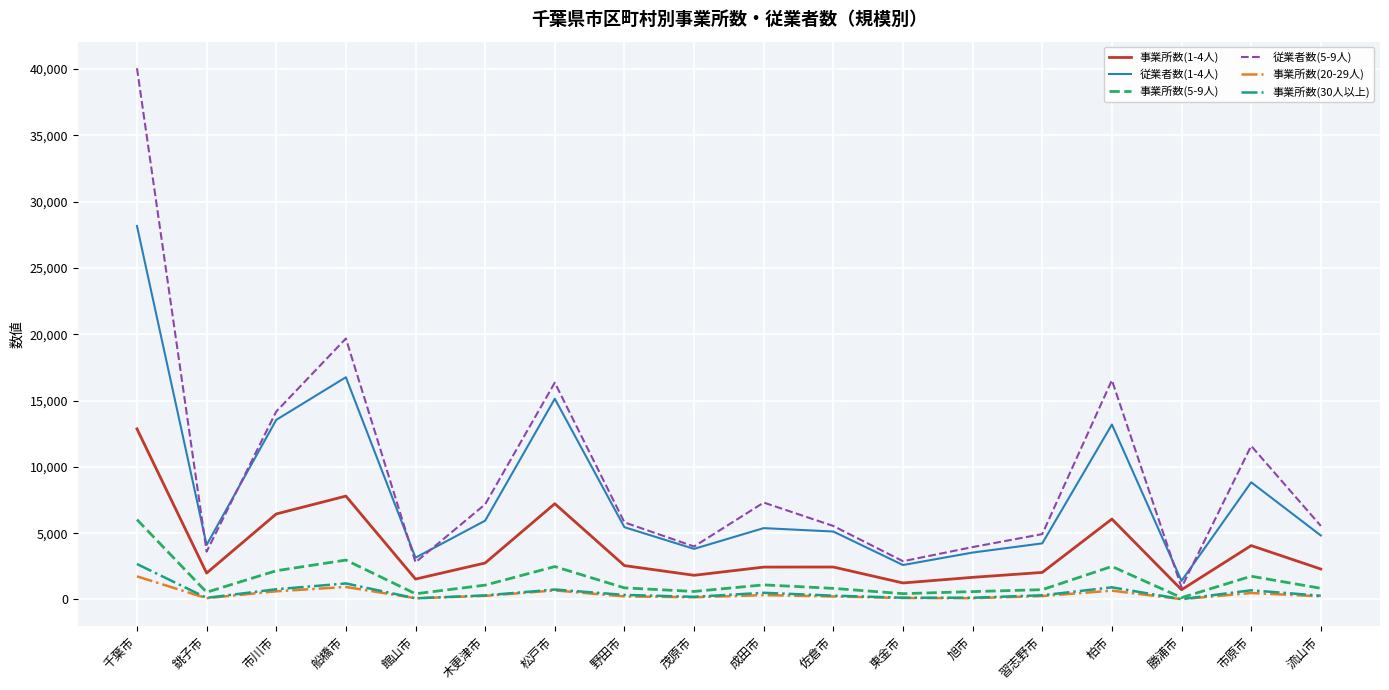

What is the difference between the maximum and minimum values in the 従業者数(1-4人) series?

26763